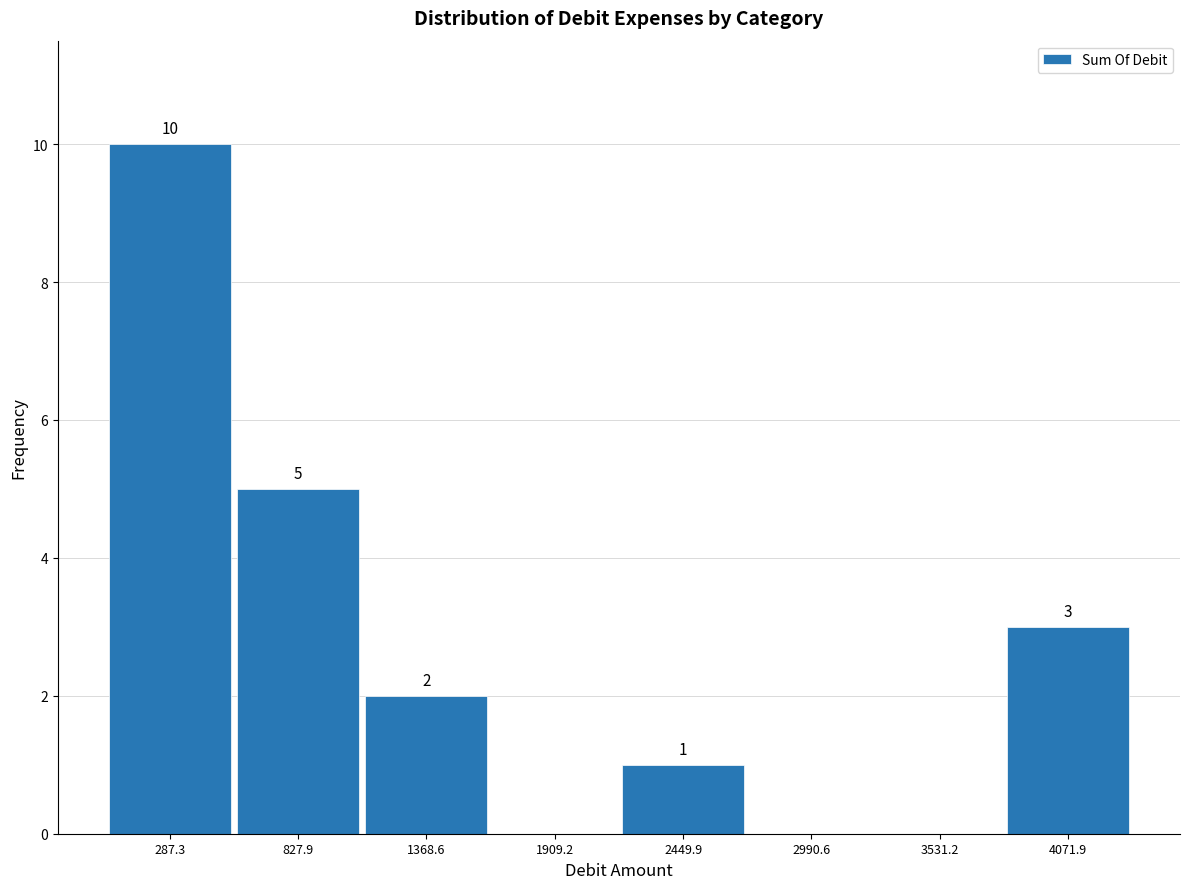

Over which range of the x-axis is the bar tallest?

0 to 600